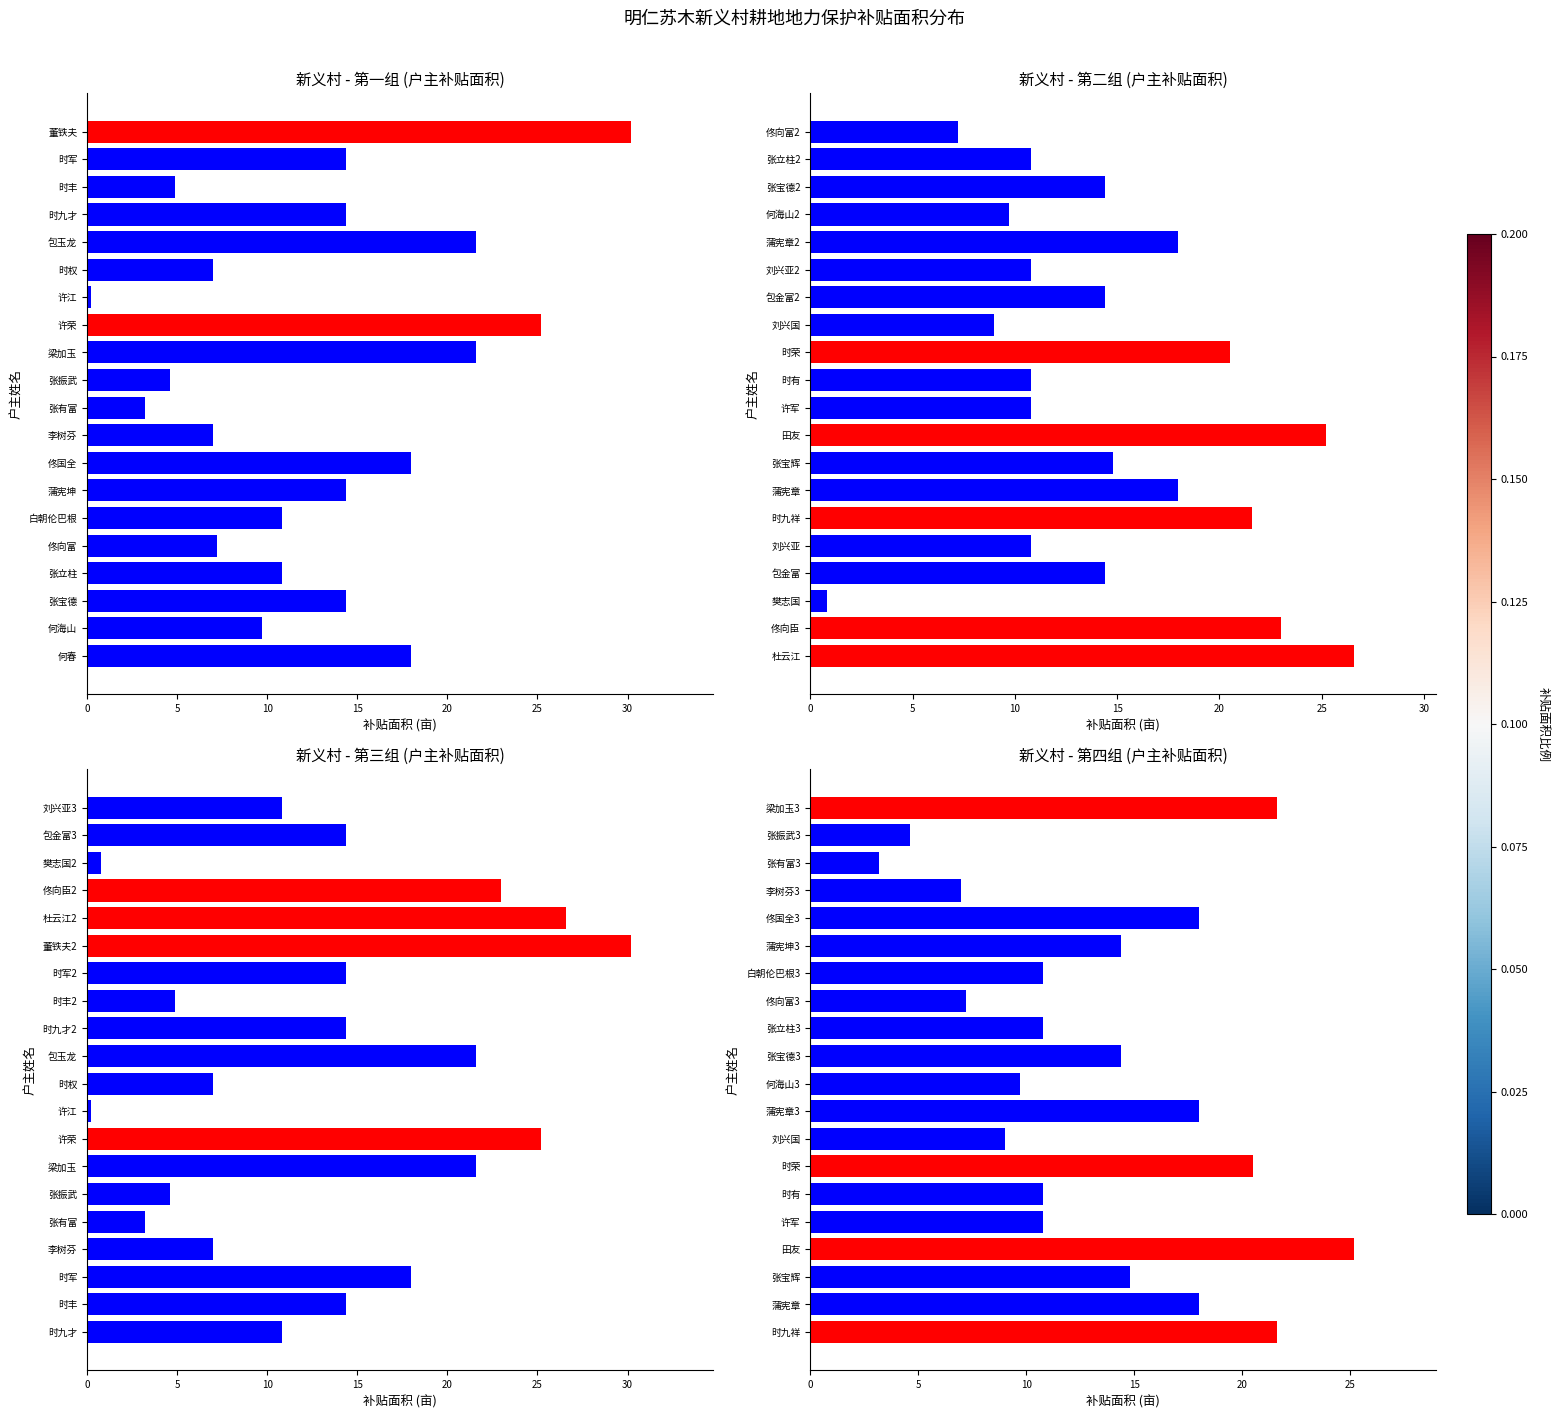

How many data points are above 14?

10